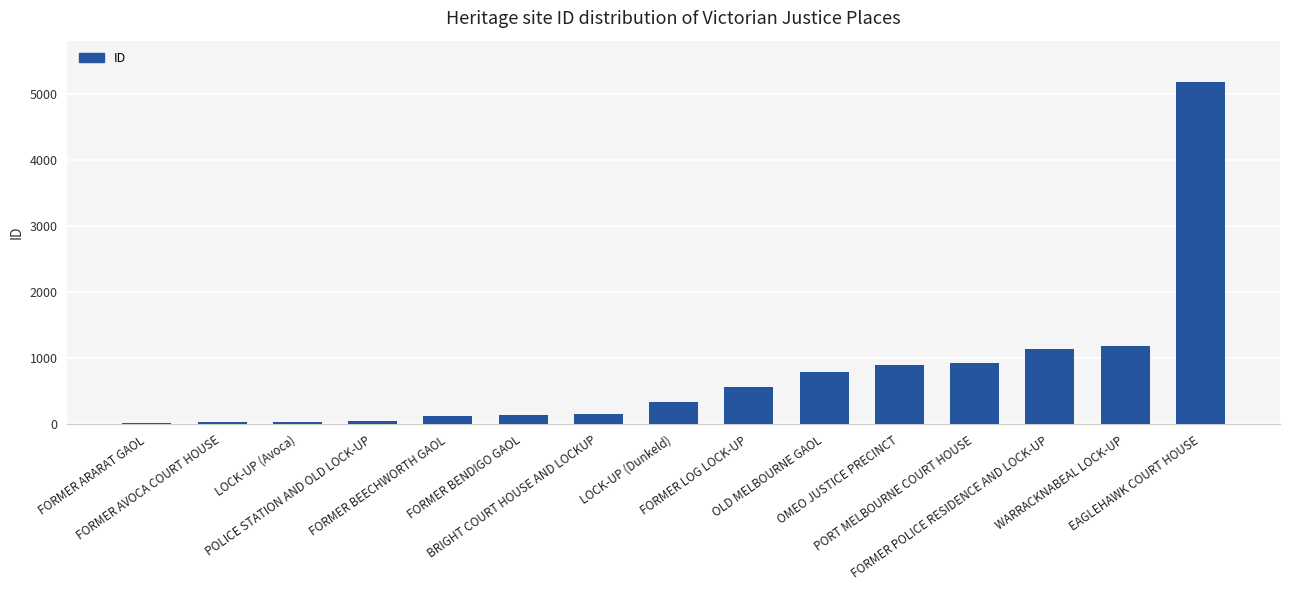

What is the change in value from FORMER ARARAT GAOL to EAGLEHAWK COURT HOUSE?

+5161